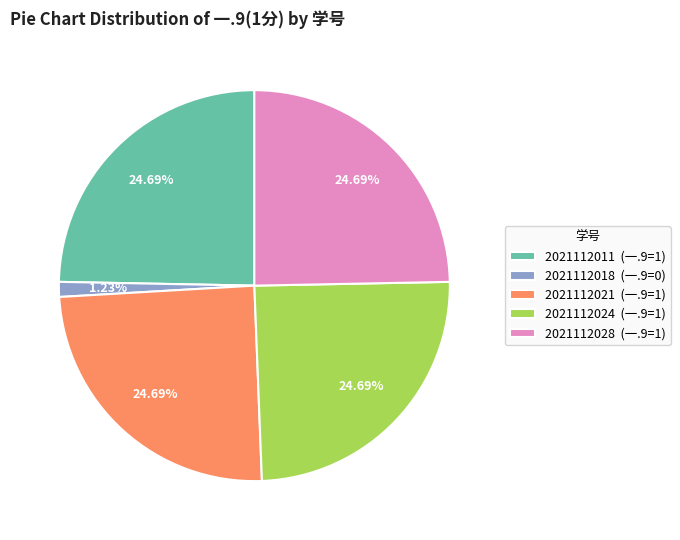

To the nearest percent, what is the difference between the largest and smallest slice percentages?

23%